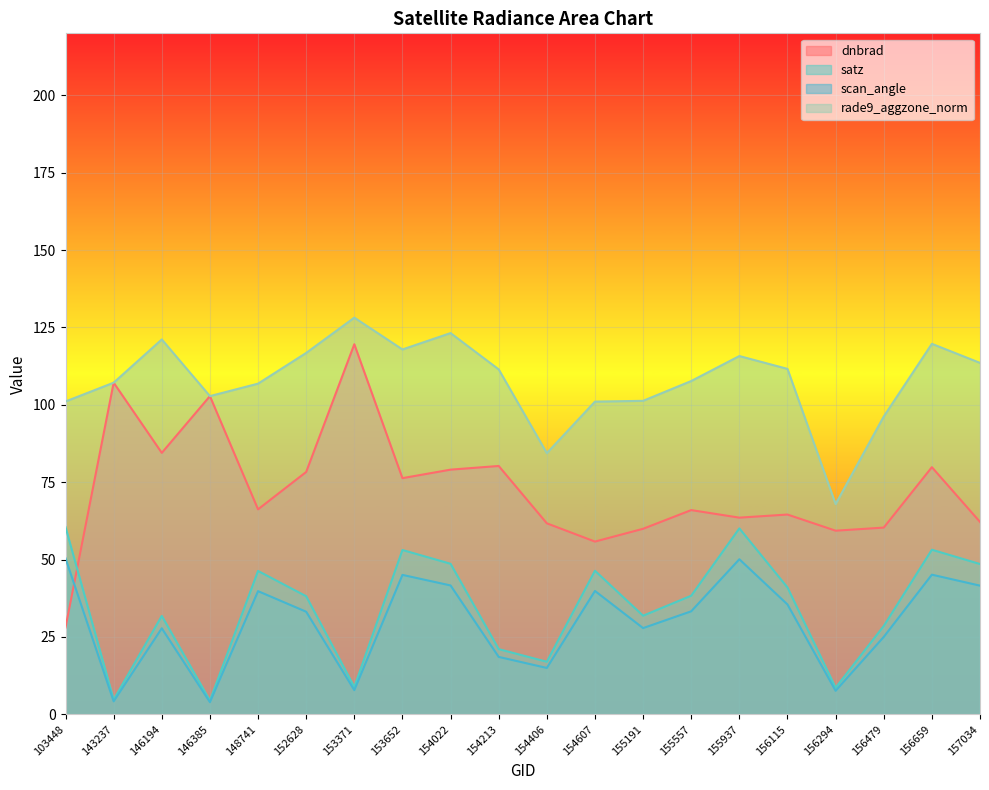

Which has a higher value, 146385 or 152628?

146385